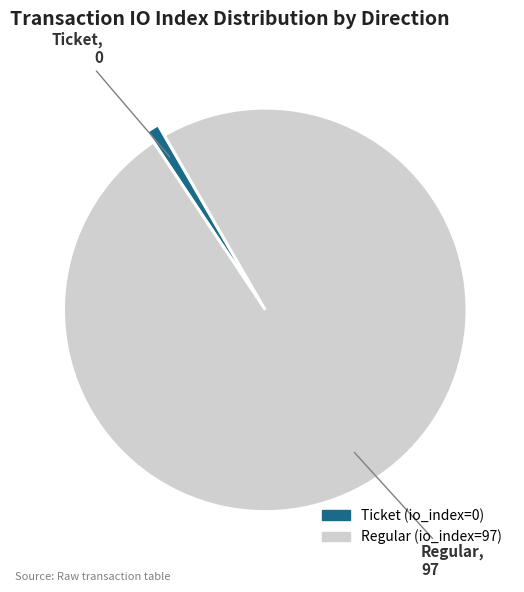

Does any single category account for the majority?

Yes